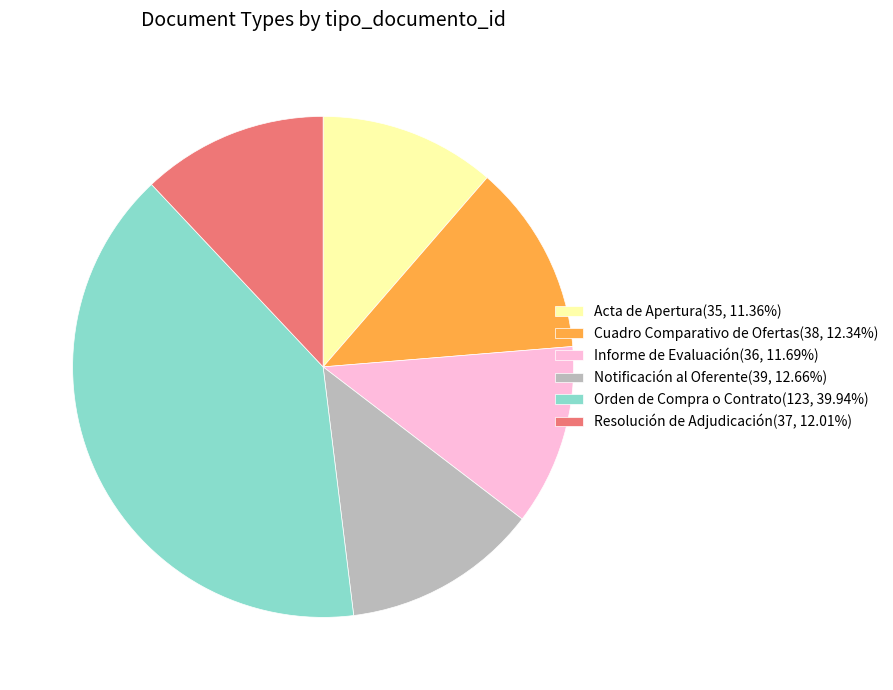

Does any single category account for the majority?

No